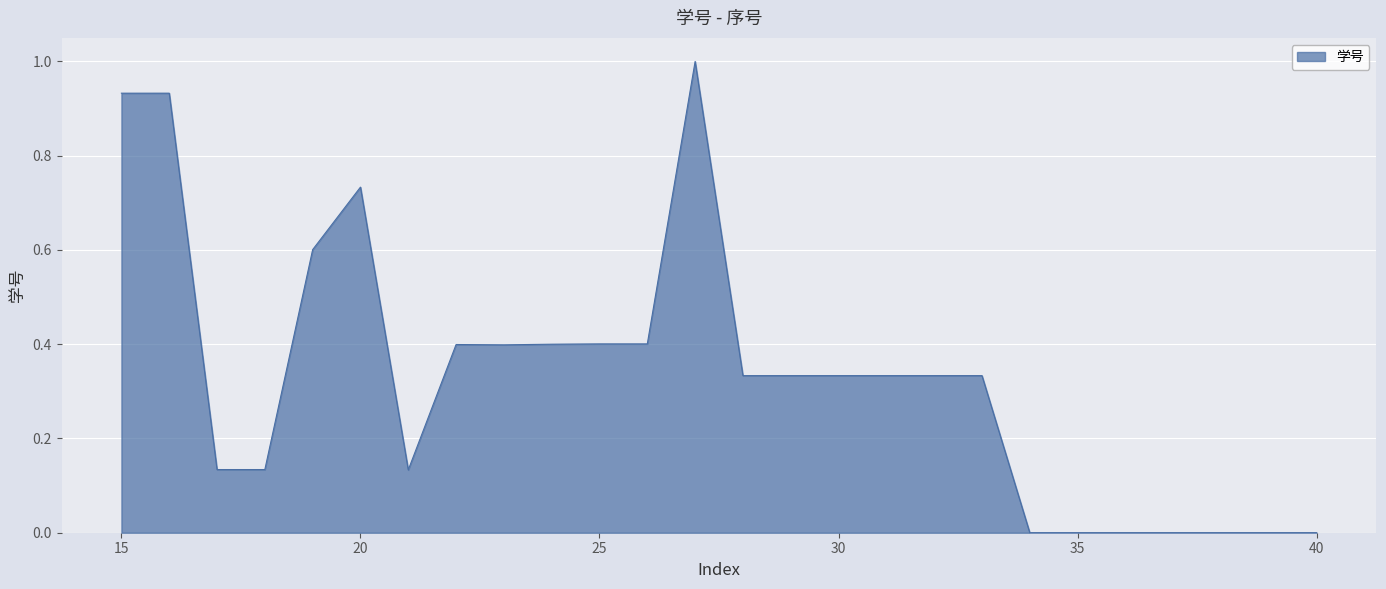

Is this an area chart (filled region under the line)?

Yes